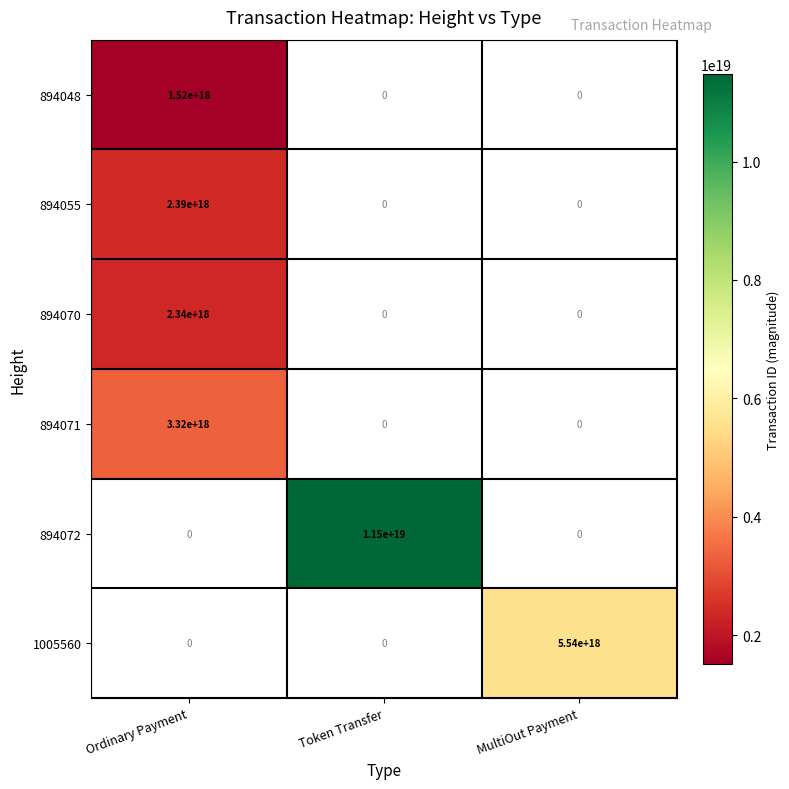

Is the value of 894071 at Ordinary Payment greater than the value of 894048 at Ordinary Payment?

Yes